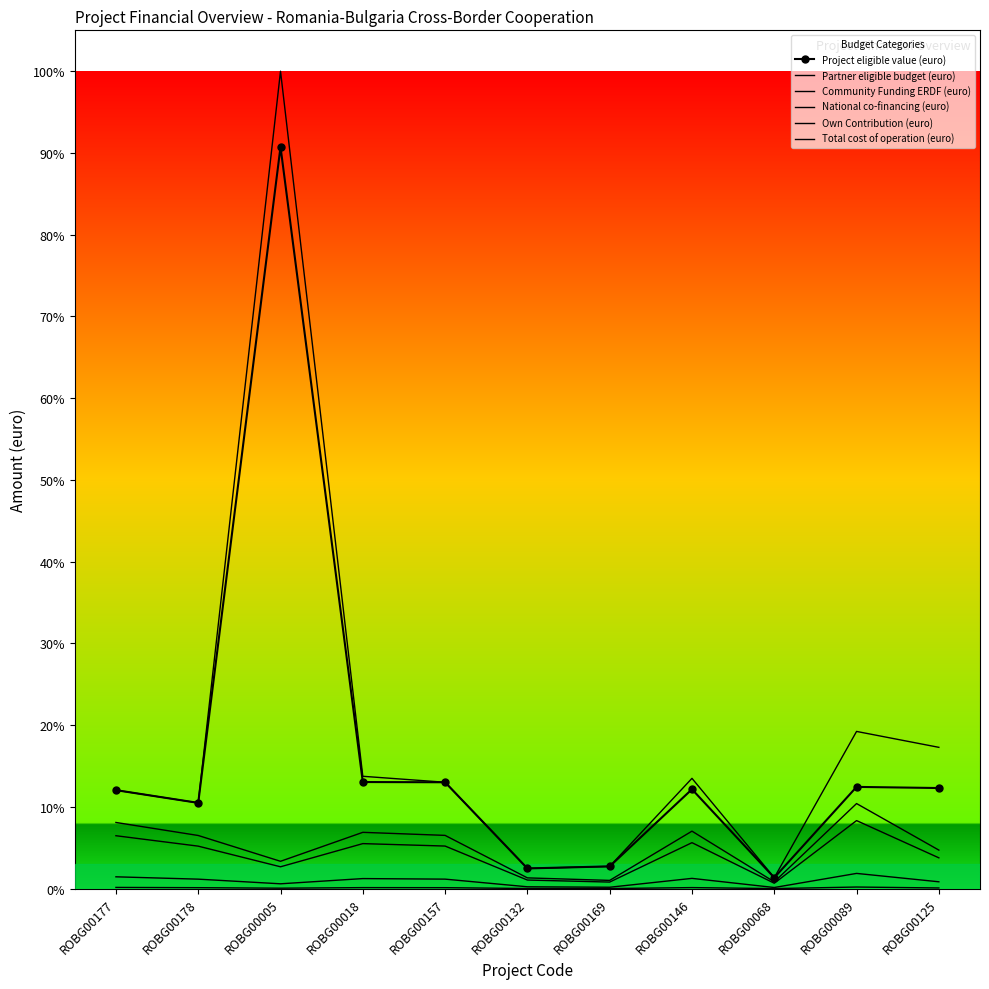

What is the difference between the Partner eligible budget (euro) values at ROBG00089 and ROBG00068?

2568518.5